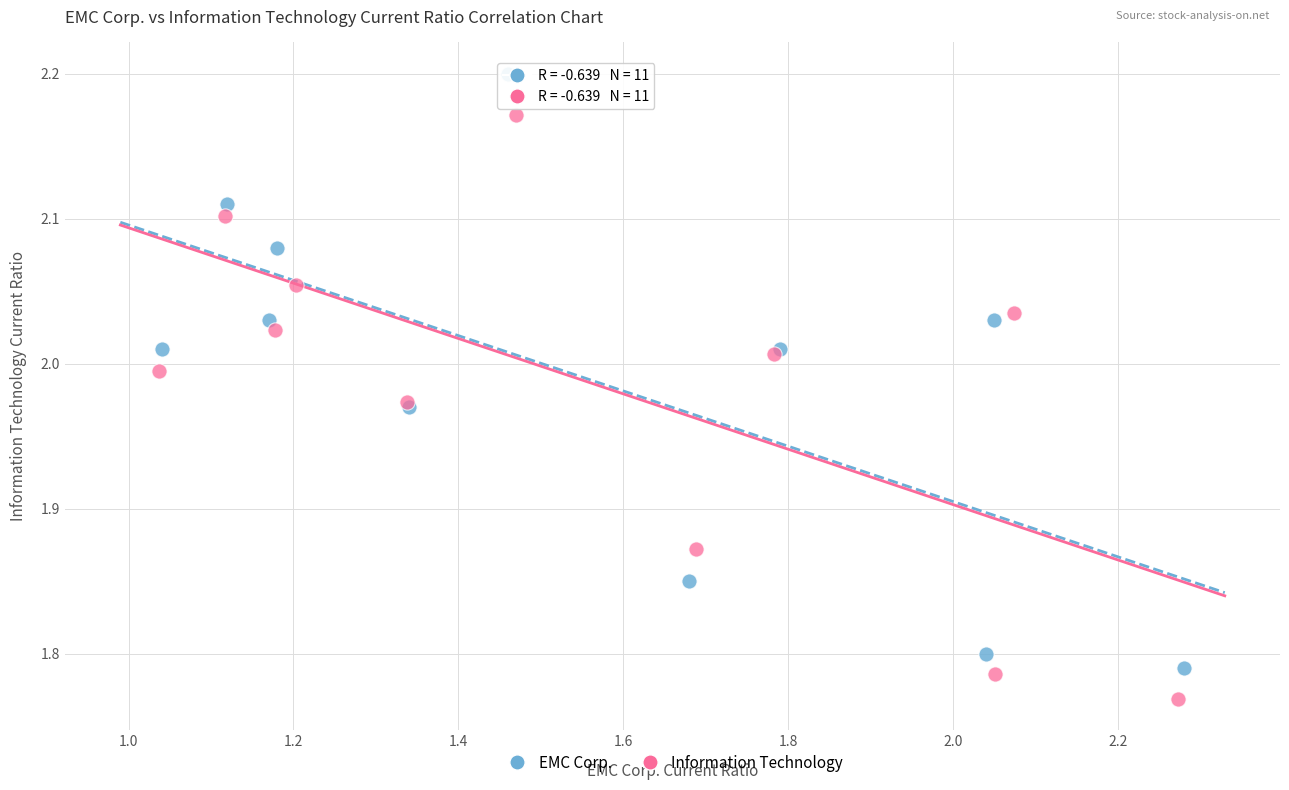

Which series contains the lowest Y value?

Information Technology